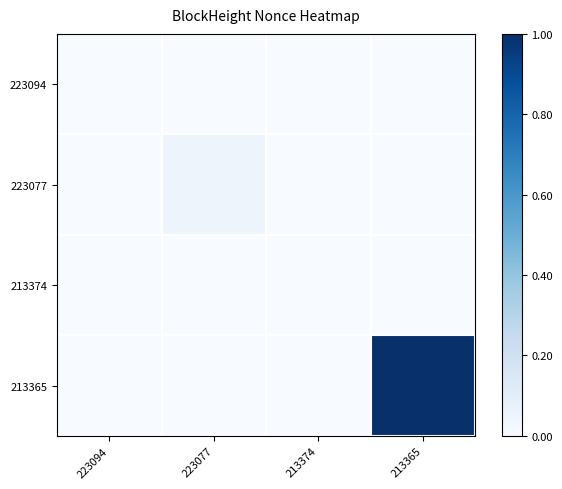

Which category has the lowest value across all series?

223094